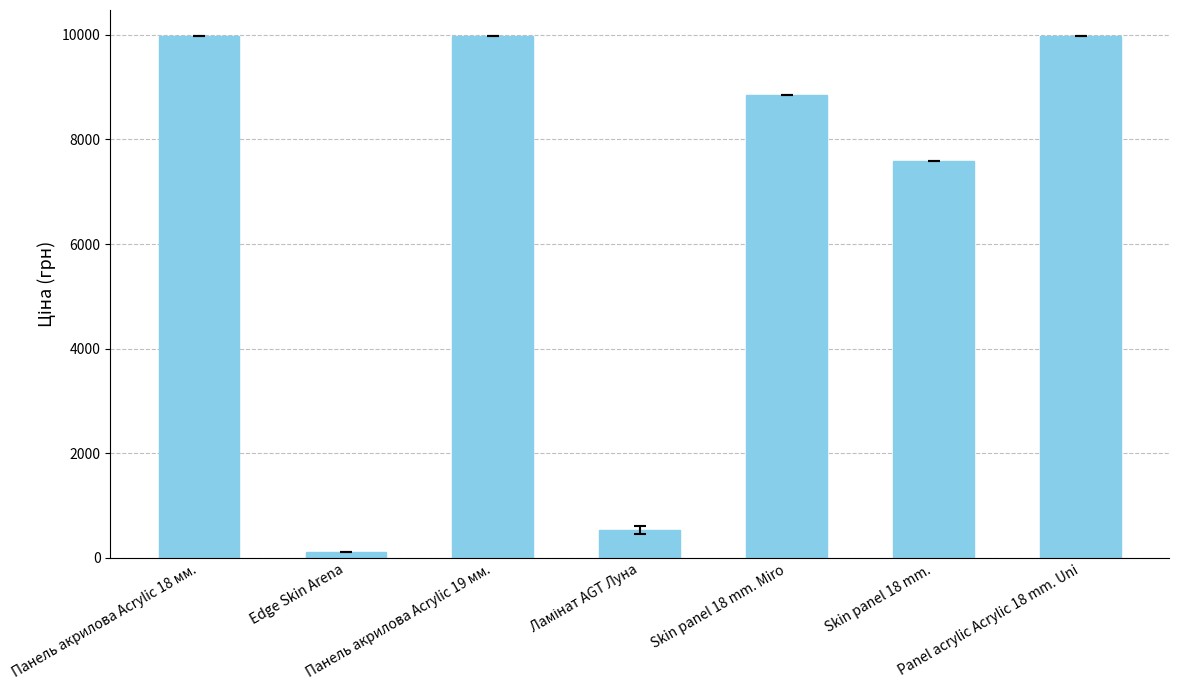

Count the number of data series in this chart.

1